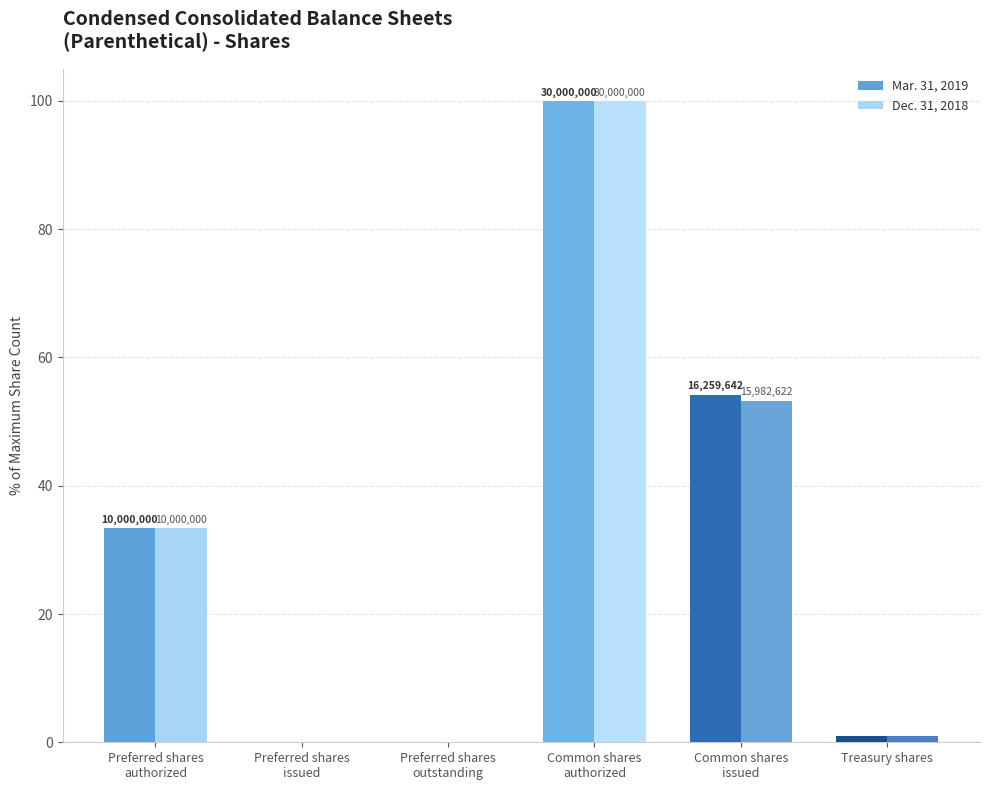

Which category has the highest value in the Dec. 31, 2018 series?

Common shares
authorized